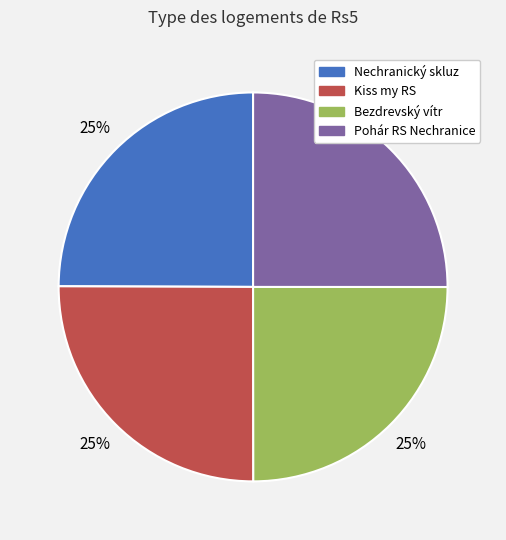

What is the ratio of the value at Pohár RS Nechranice to the value at Bezdrevský vítr?

1.0